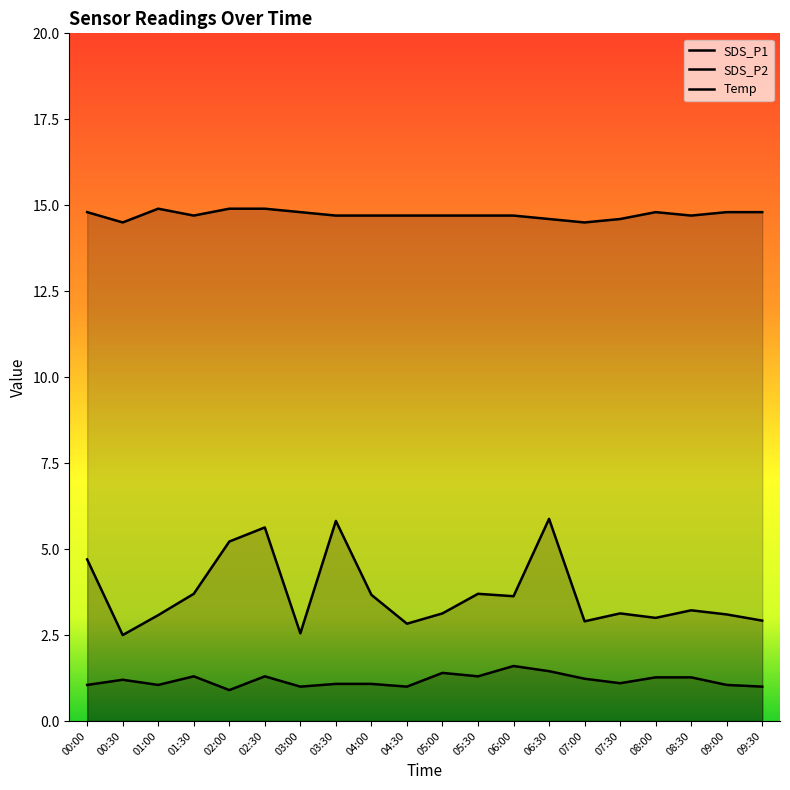

Reading left to right, what are all the values shown in this chart?

SDS_P1: 00:00=4.7	00:30=2.5	01:00=3.1	01:30=3.7	02:00=5.2	02:30=5.6	03:00=2.5	03:30=5.8	04:00=3.7	04:30=2.8	05:00=3.1	05:30=3.7	06:00=3.6	06:30=5.9	07:00=2.9	07:30=3.1	08:00=3.0	08:30=3.2	09:00=3.1	09:30=2.9
SDS_P2: 00:00=1.1	00:30=1.2	01:00=1.1	01:30=1.3	02:00=0.9	02:30=1.3	03:00=1.0	03:30=1.1	04:00=1.1	04:30=1.0	05:00=1.4	05:30=1.3	06:00=1.6	06:30=1.4	07:00=1.2	07:30=1.1	08:00=1.3	08:30=1.3	09:00=1.1	09:30=1.0
Temp: 00:00=14.8	00:30=14.5	01:00=14.9	01:30=14.7	02:00=14.9	02:30=14.9	03:00=14.8	03:30=14.7	04:00=14.7	04:30=14.7	05:00=14.7	05:30=14.7	06:00=14.7	06:30=14.6	07:00=14.5	07:30=14.6	08:00=14.8	08:30=14.7	09:00=14.8	09:30=14.8